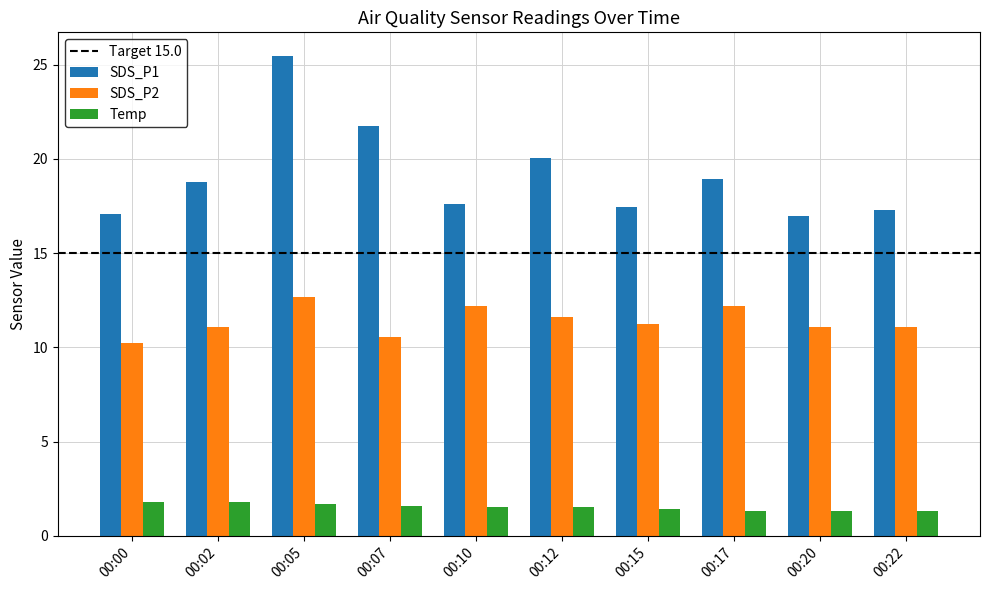

What is the total value across all series at 00:07?

33.9